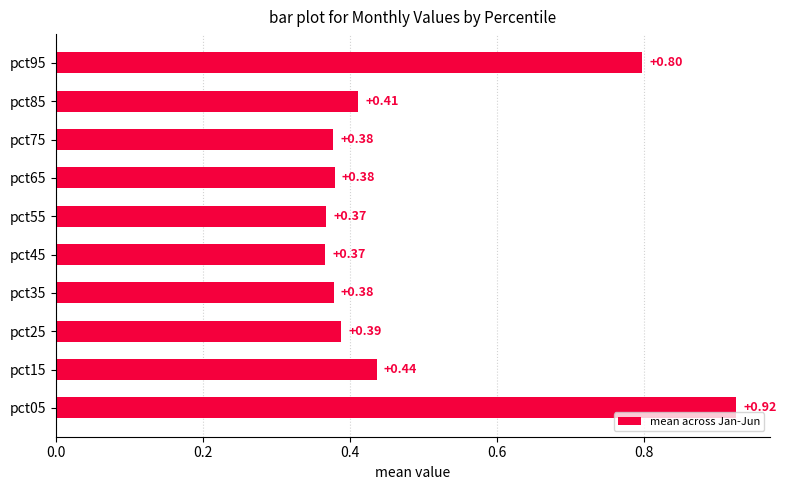

What is the change in value from pct05 to pct85?

-0.5